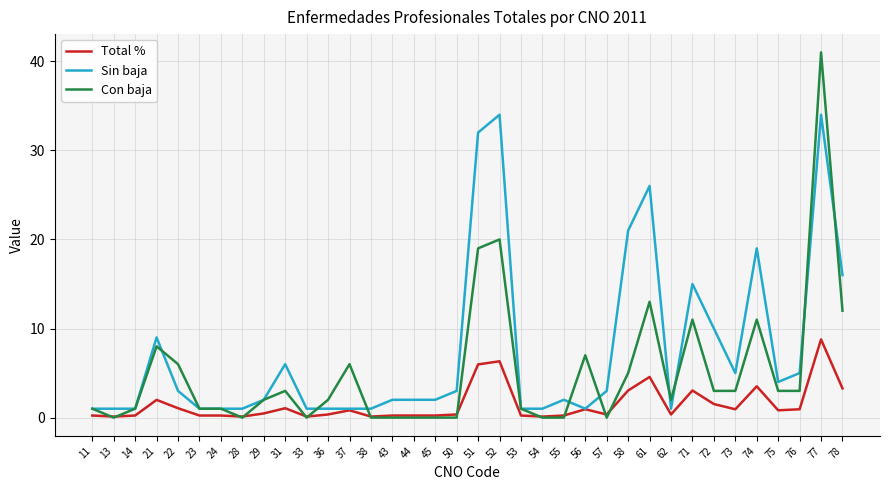

Which series has the largest range (max minus min)?

Con baja